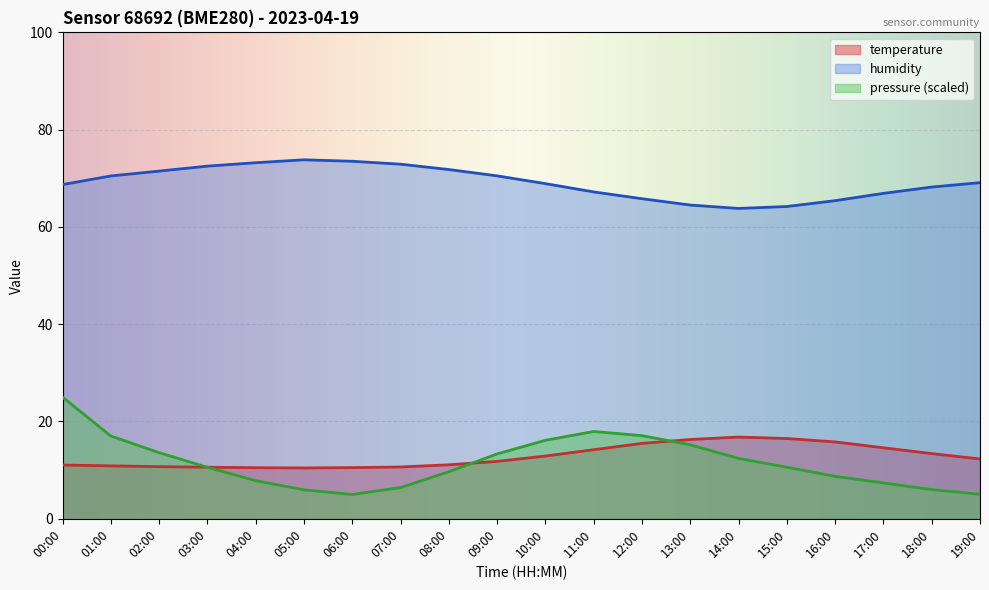

Rank the series by their maximum value, from highest to lowest.

humidity, pressure (scaled), temperature